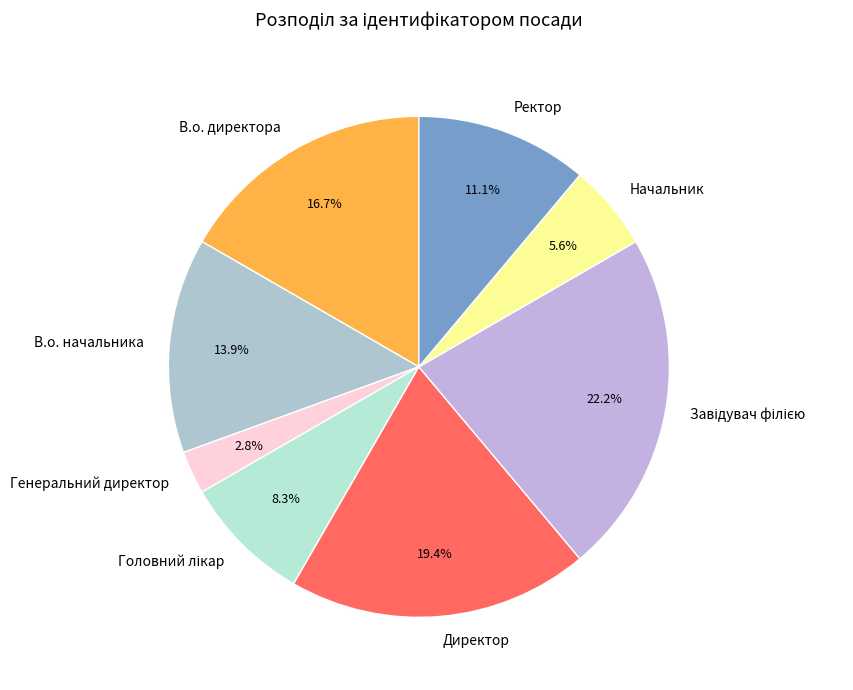

To the nearest percent, what is the difference between the Директор and В.о. начальника slice percentages?

6%